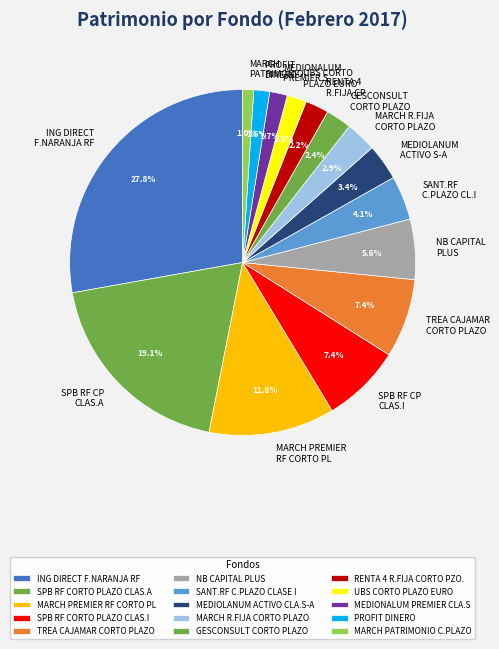

What percentage do MARCH PATRIMONIO and TREA CAJAMAR CORTO PLAZO together represent?

8.4%